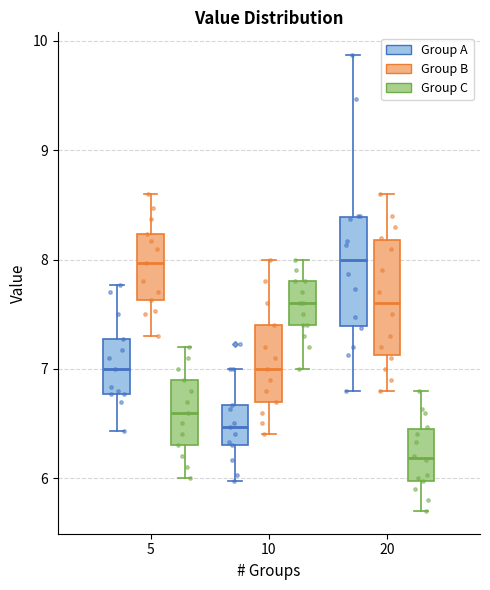

Where is the upper edge of the box for 5 (Group B) on the y-axis? The values are not printed on the chart, so give them approximately, as read against the axis.

8.2